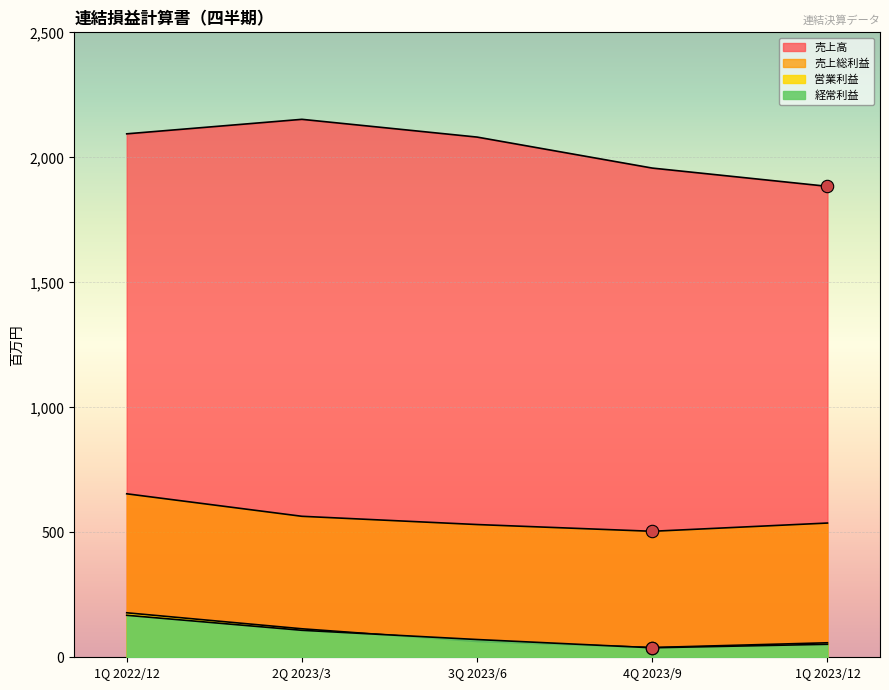

At how many categories does at least one series exceed 823?

5